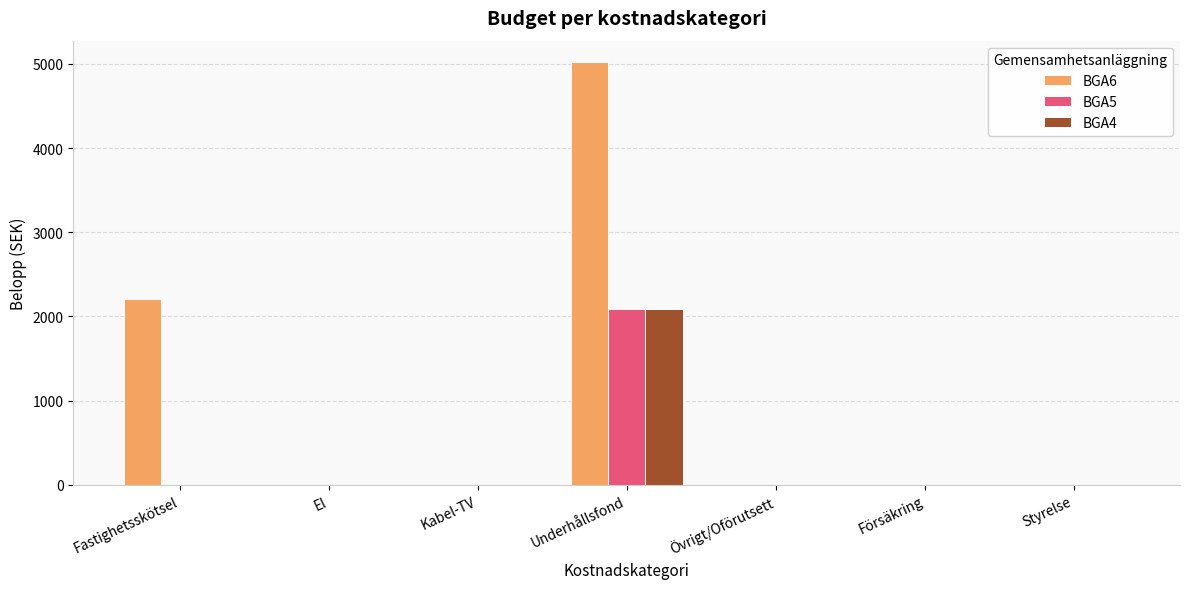

At which category is the sum across all series the highest?

Underhållsfond